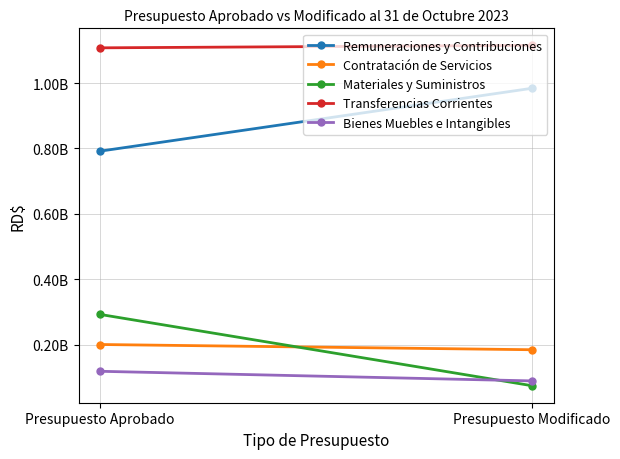

True or false: Transferencias Corrientes has a value of 1115255180.0 at Presupuesto Modificado.

True